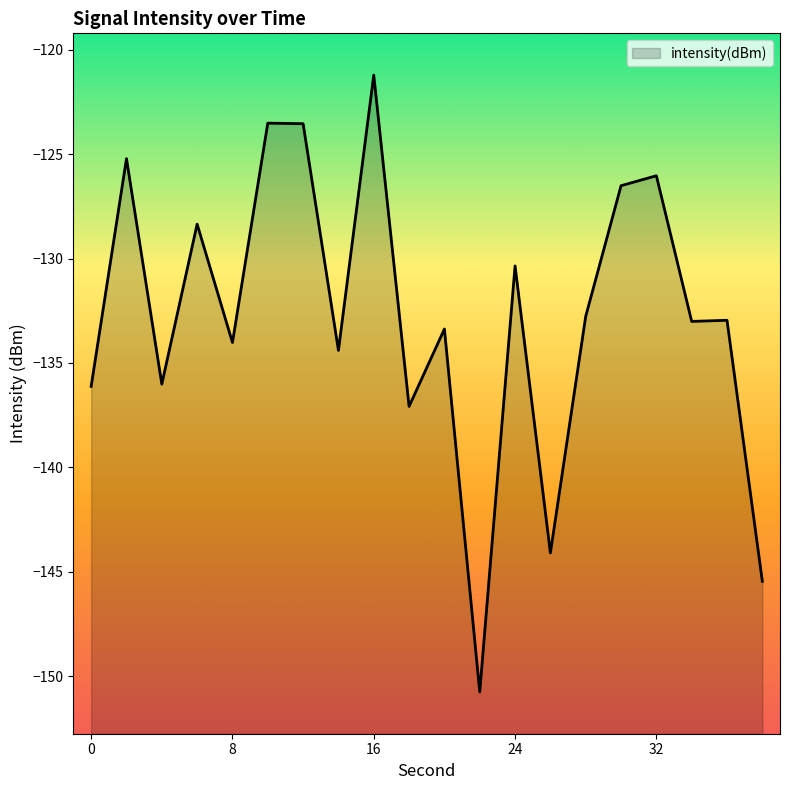

Does the chart have visible grid lines?

No